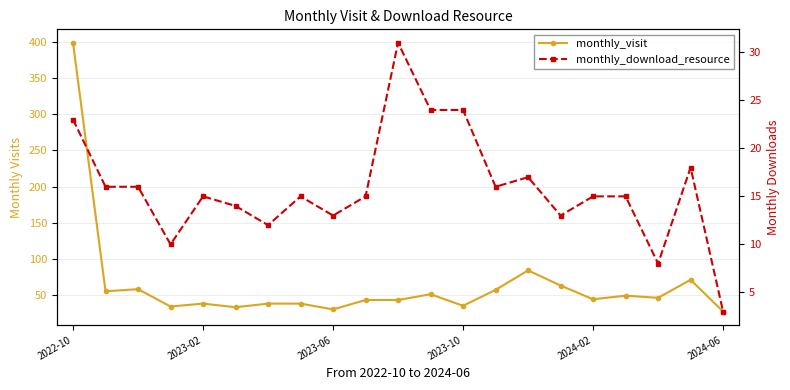

The monthly_download_resource series shows 22 at 2023-02. True or false?

False